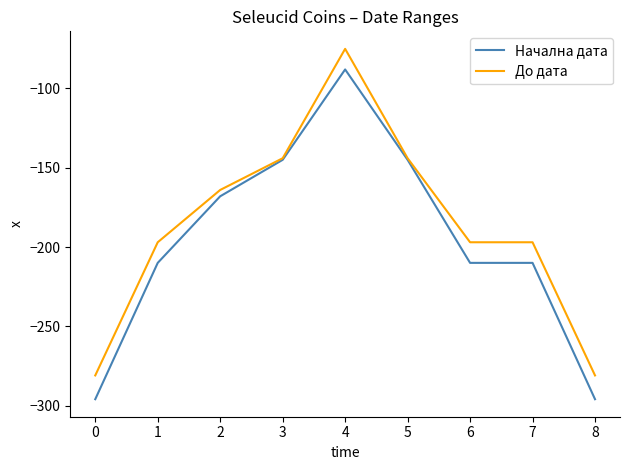

Is the value of Начална дата at 5 greater than the value of До дата at 7?

Yes